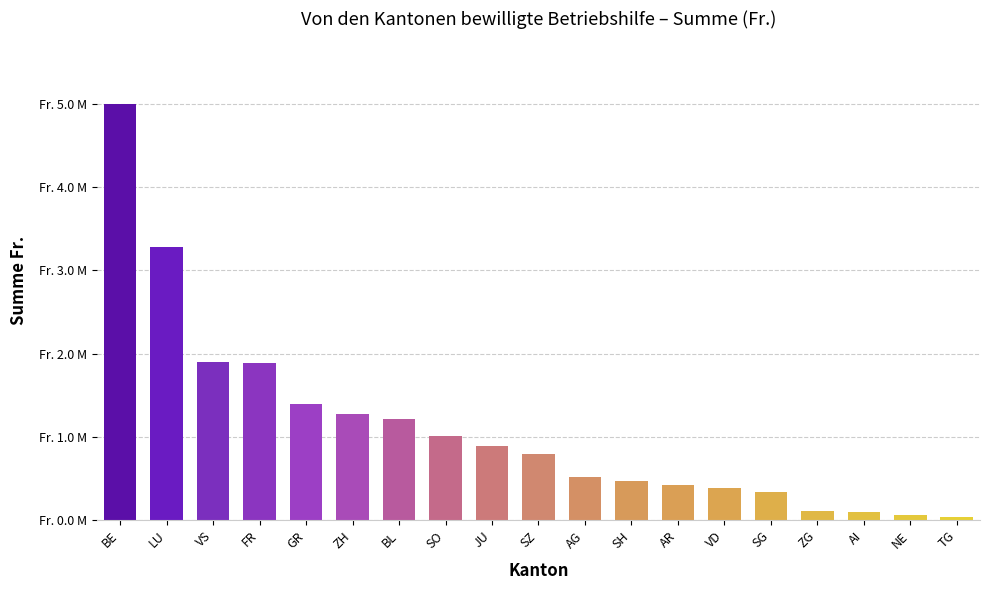

What position from the left is FR?

4